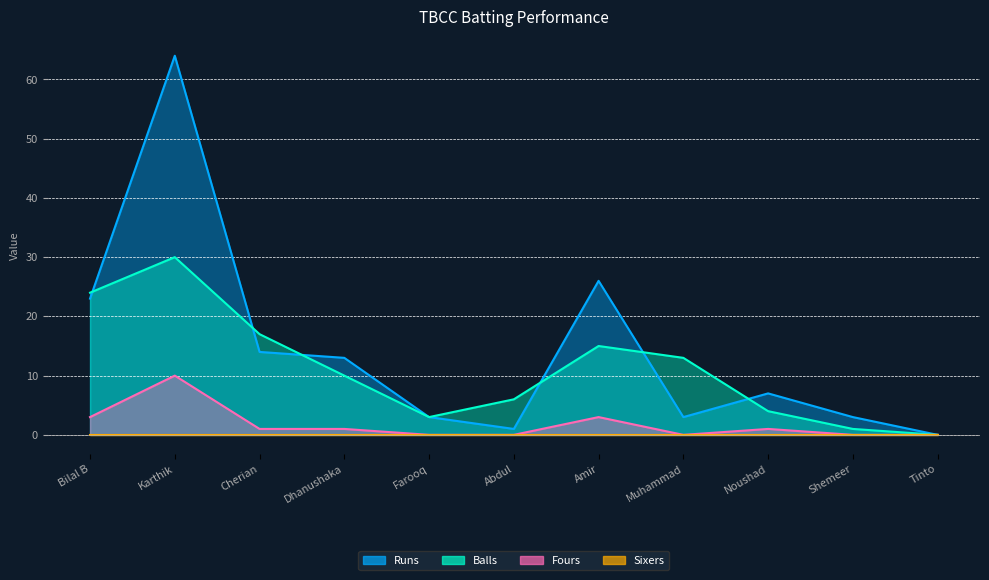

Which category has the highest value in the Balls series?

Karthik